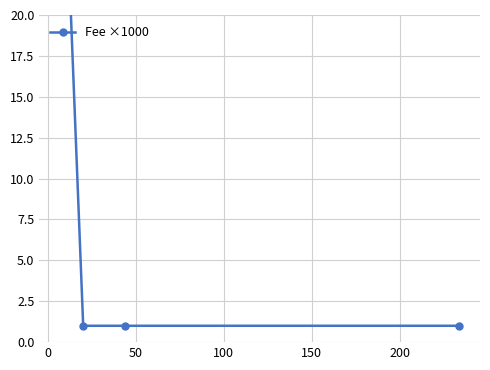

How many categories are shown in the chart?

6